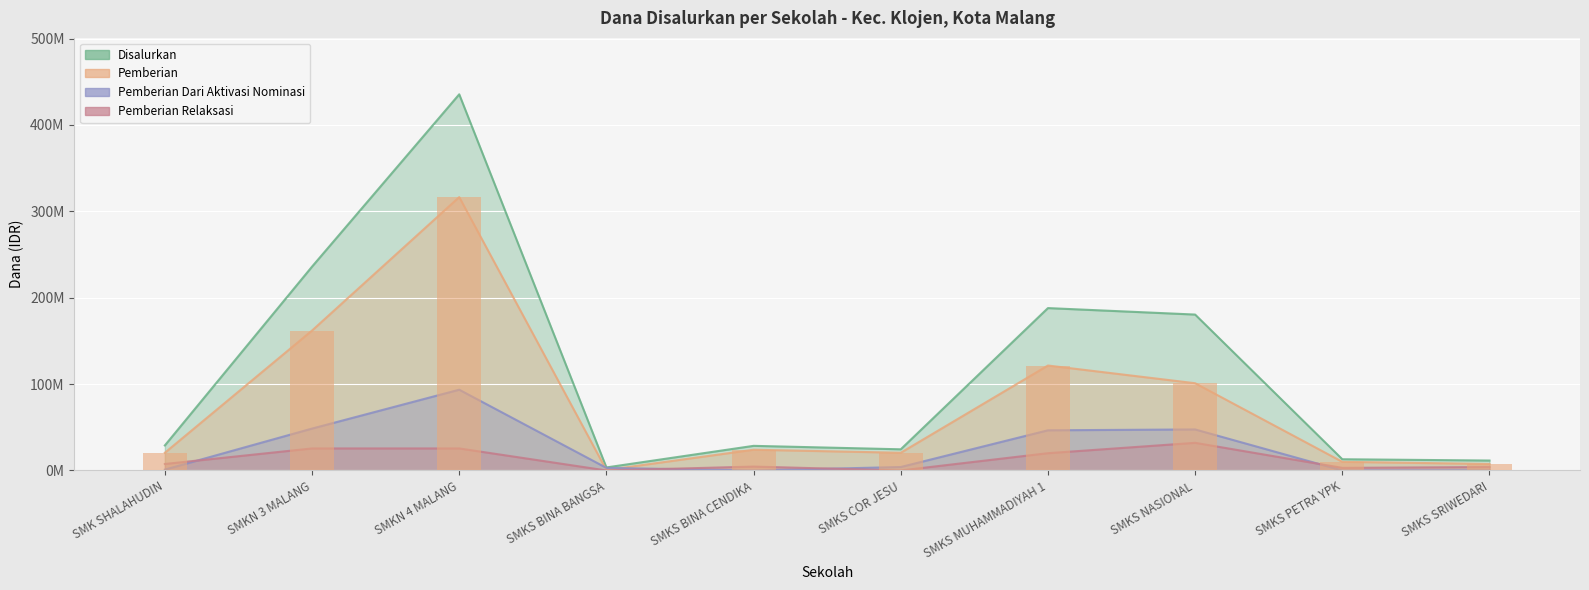

Reading right to left, what are all the values shown in this chart?

Disalurkan: SMKS SRIWEDARI=11500000	SMKS PETRA YPK=13000000	SMKS NASIONAL=180500000	SMKS MUHAMMADIYAH 1=188000000	SMKS COR JESU=24500000	SMKS BINA CENDIKA=28500000	SMKS BINA BANGSA=3500000	SMKN 4 MALANG=435500000	SMKN 3 MALANG=236000000	SMK SHALAHUDIN=29000000
Pemberian: SMKS SRIWEDARI=7500000	SMKS PETRA YPK=10000000	SMKS NASIONAL=101000000	SMKS MUHAMMADIYAH 1=121500000	SMKS COR JESU=20500000	SMKS BINA CENDIKA=24000000	SMKS BINA BANGSA=500000	SMKN 4 MALANG=316500000	SMKN 3 MALANG=162000000	SMK SHALAHUDIN=20500000
Pemberian Dari Aktivasi Nominasi: SMKS SRIWEDARI=0	SMKS PETRA YPK=0	SMKS NASIONAL=47500000	SMKS MUHAMMADIYAH 1=46500000	SMKS COR JESU=4000000	SMKS BINA CENDIKA=0	SMKS BINA BANGSA=3000000	SMKN 4 MALANG=93500000	SMKN 3 MALANG=48500000	SMK SHALAHUDIN=1000000
Pemberian Relaksasi: SMKS SRIWEDARI=4000000	SMKS PETRA YPK=3000000	SMKS NASIONAL=32000000	SMKS MUHAMMADIYAH 1=20000000	SMKS COR JESU=0	SMKS BINA CENDIKA=4500000	SMKS BINA BANGSA=0	SMKN 4 MALANG=25500000	SMKN 3 MALANG=25500000	SMK SHALAHUDIN=7500000